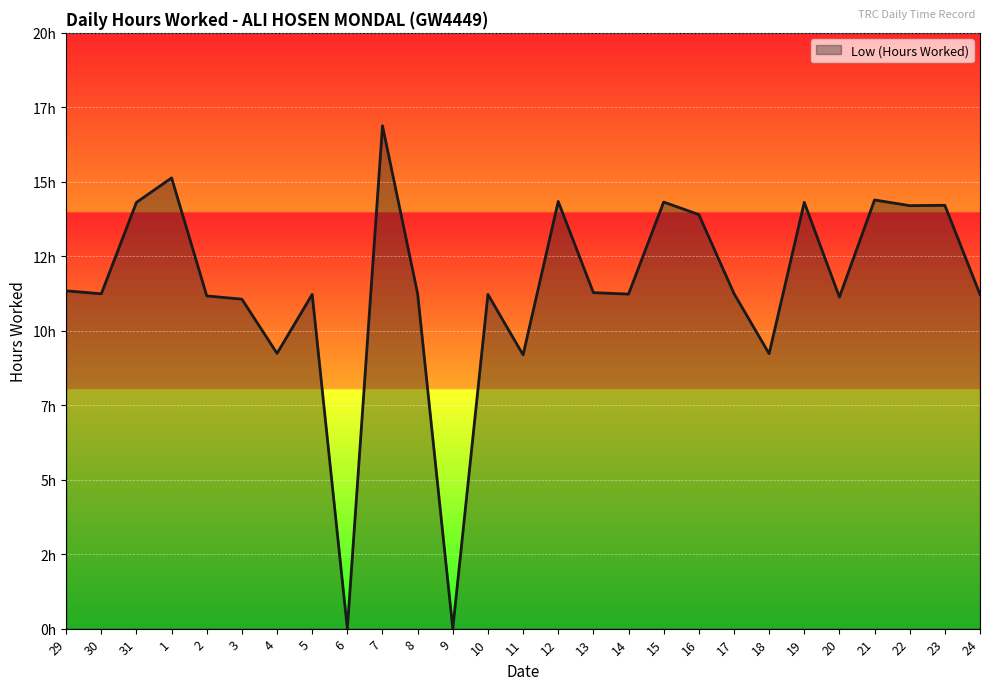

True or false: there are more than 1 points higher than both neighbors.

True